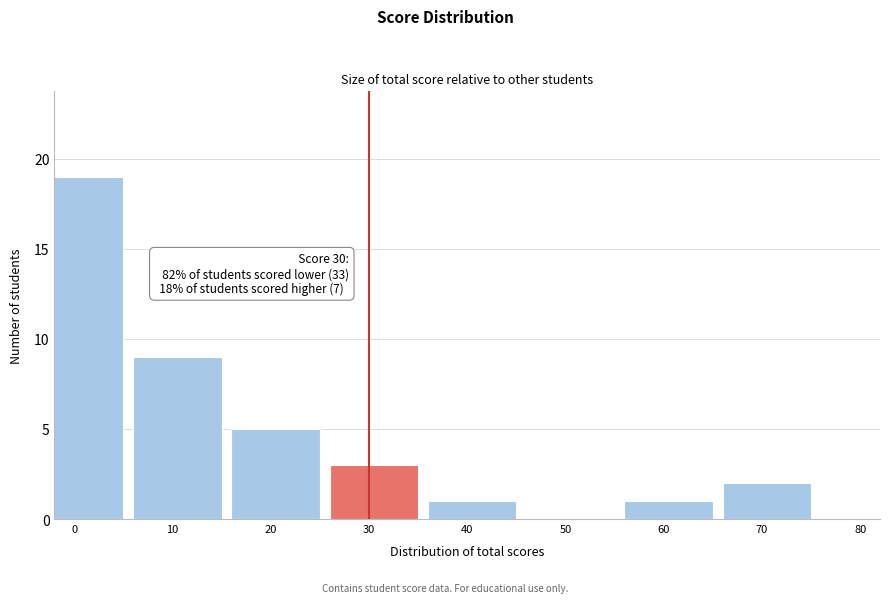

Reading right to left, what are all the values shown in this chart?

70=2	60=1	50=0	40=1	30=3	20=5	10=9	0=19